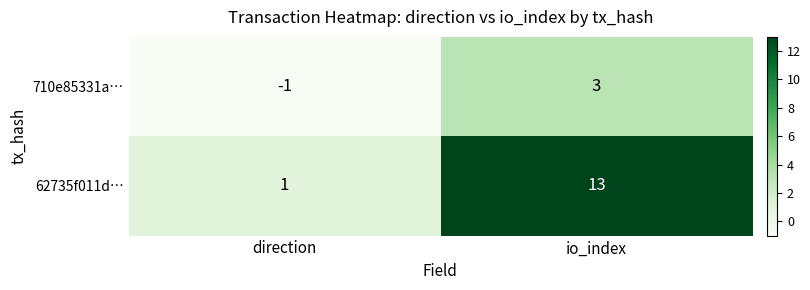

Reading left to right, transcribe all the data shown in this chart.

710e85331a…: direction=-1	io_index=3
62735f011d…: direction=1	io_index=13